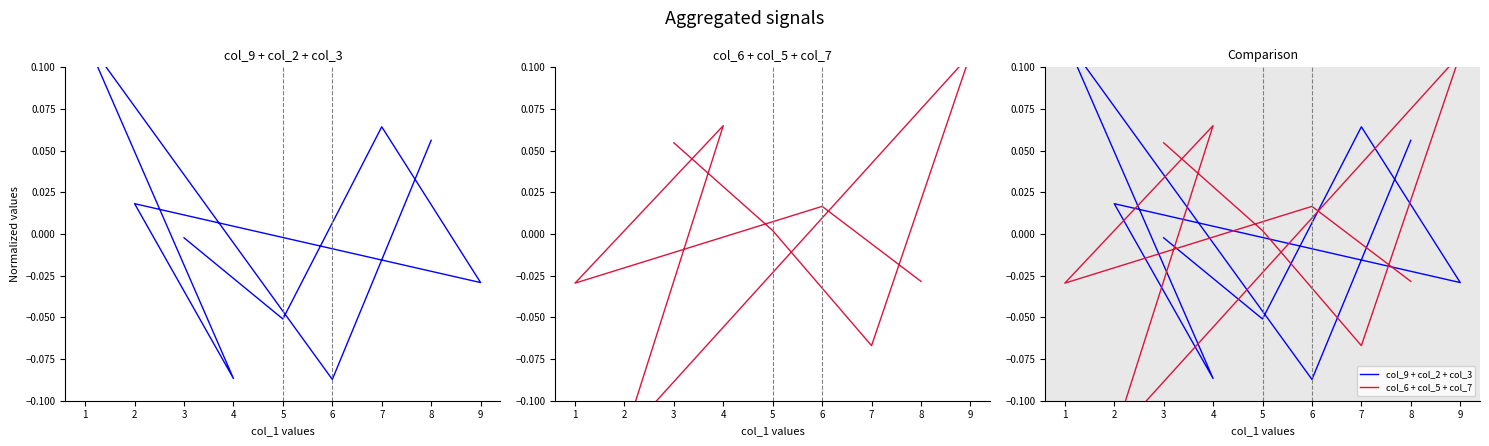

Which series ends up on top after the final intersection of col_9 + col_2 + col_3 and col_6 + col_5 + col_7?

col_9 + col_2 + col_3